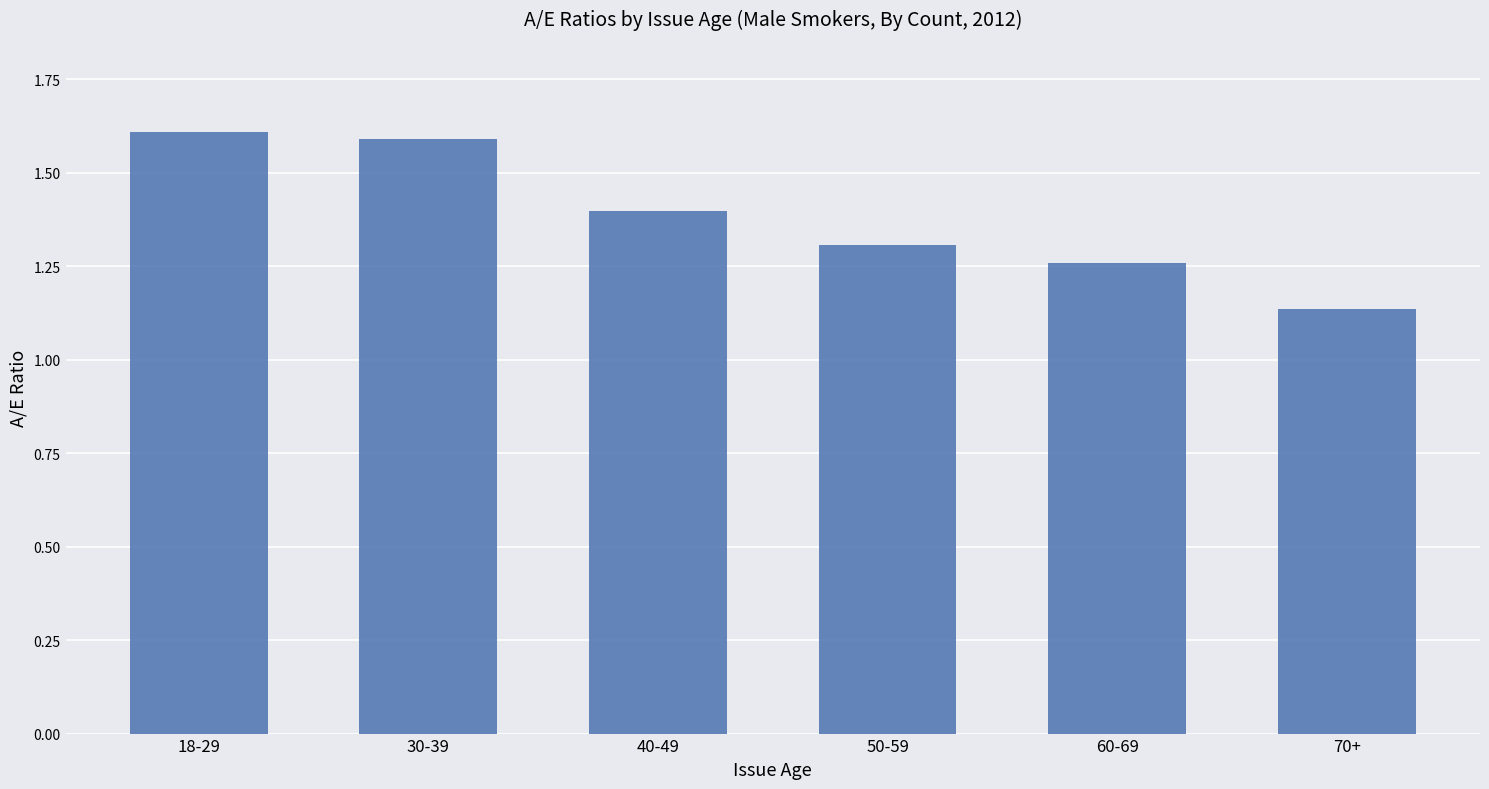

At which category does the chart reach its peak across all series?

18-29